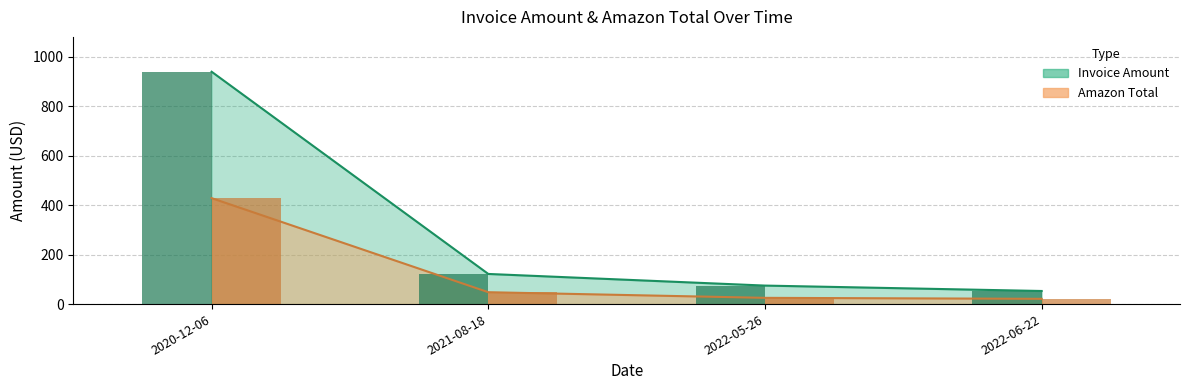

What is the difference between the Amazon Total values at 2020-12-06 and 2022-06-22?

406.8